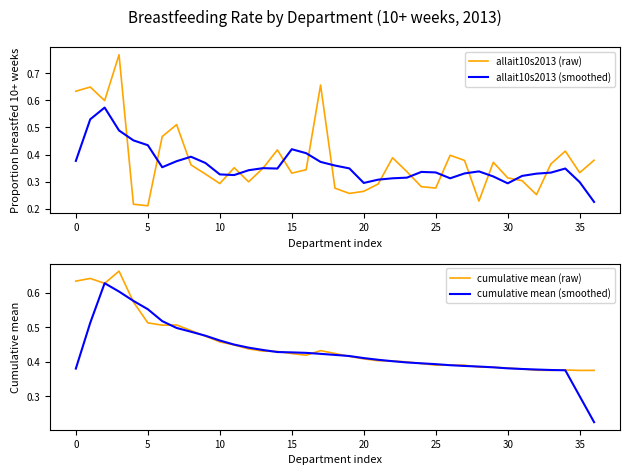

True or false: allait10s2013 (raw) has a value of 0.2 at 32.

False